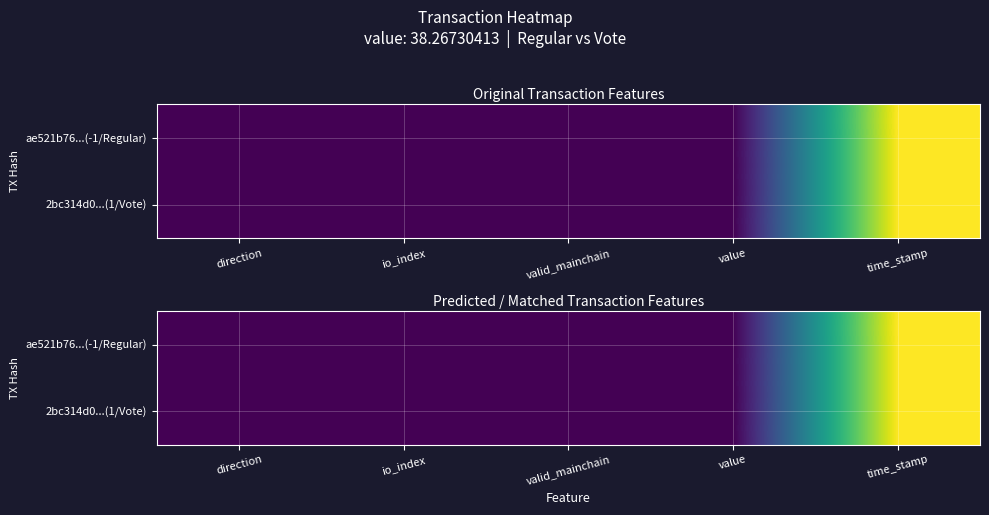

List the series in order of their peak value, lowest first.

2bc314d0...(1/Vote), ae521b76...(-1/Regular)